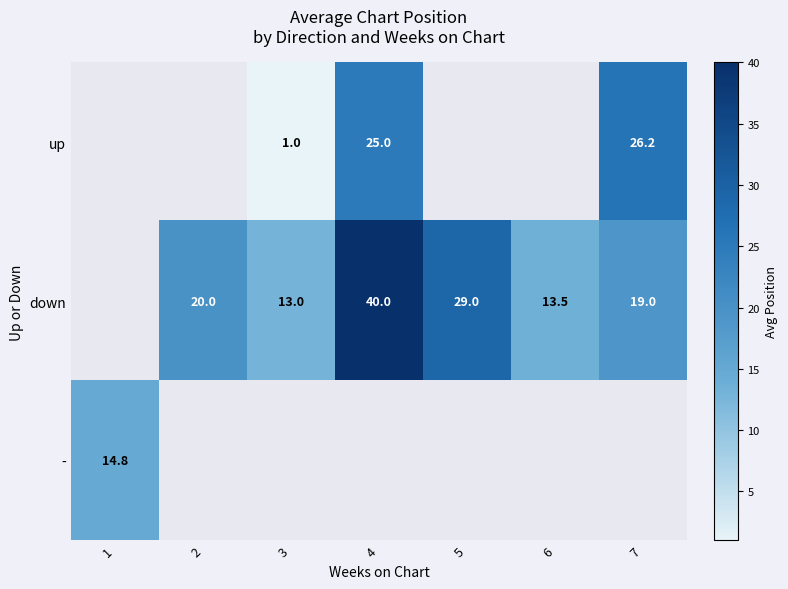

True or false: down has a value of 5.1 at 2.

False